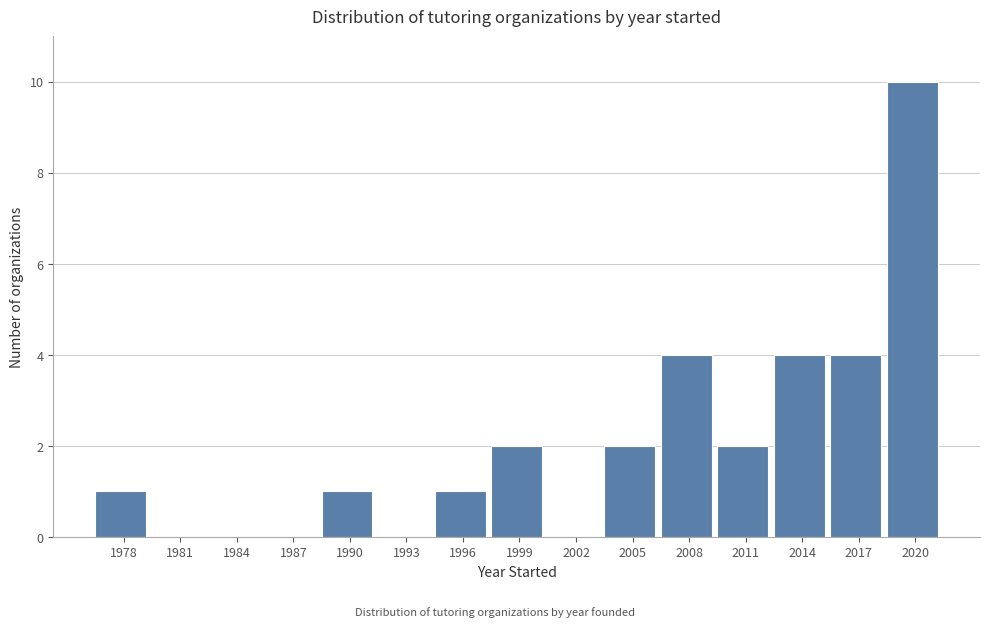

Reading left to right, what are all the values shown in this chart?

1978=1	1981=0	1984=0	1987=0	1990=1	1993=0	1996=1	1999=2	2002=0	2005=2	2008=4	2011=2	2014=4	2017=4	2020=10